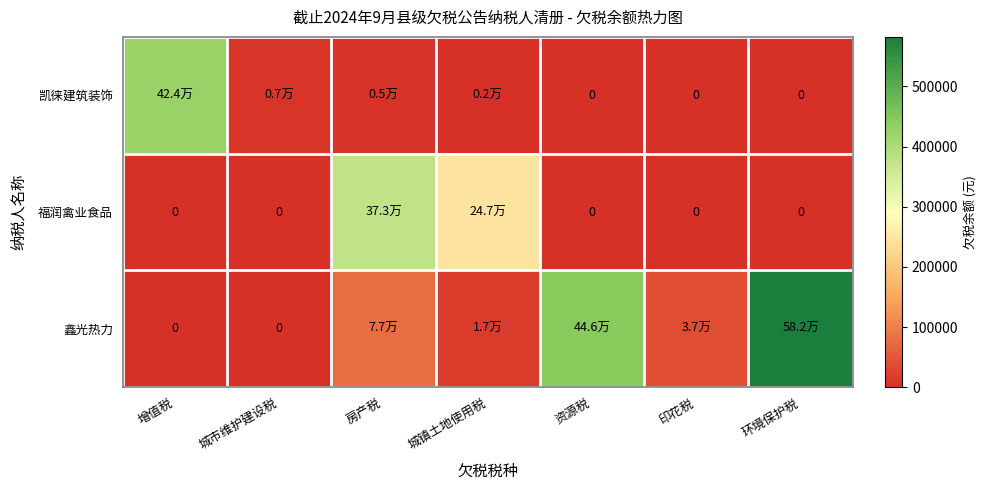

At which category is the sum across all series the highest?

环境保护税